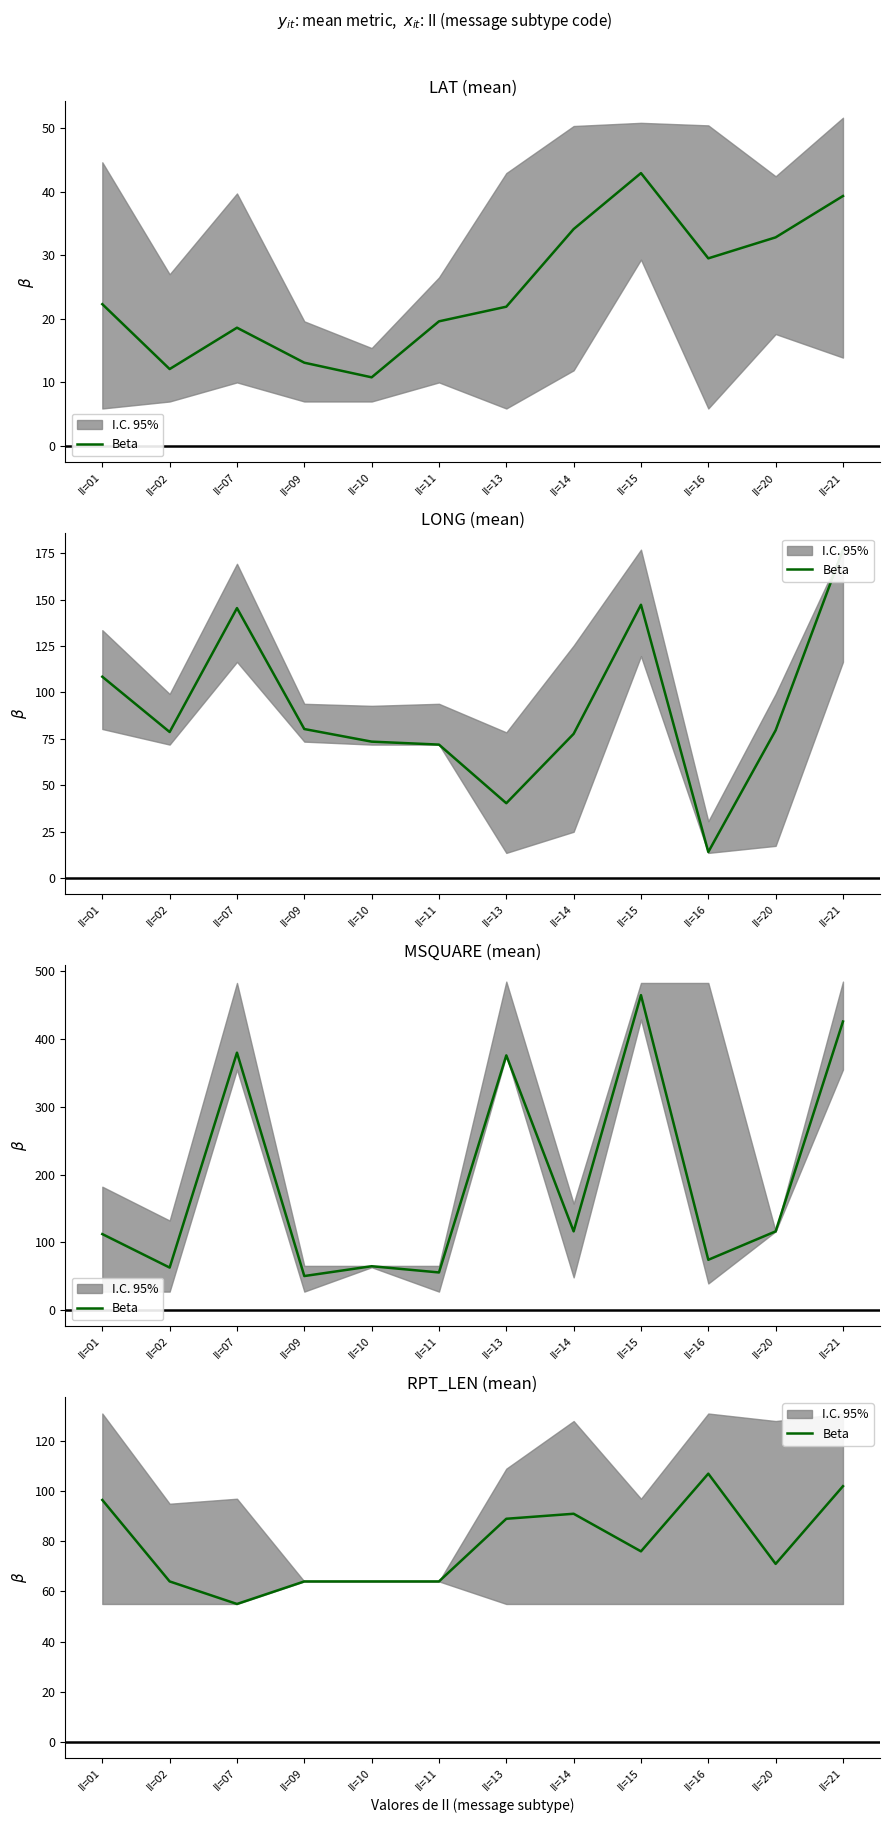

Approximately how many times larger is the value at II=16 compared to II=21?

1.0